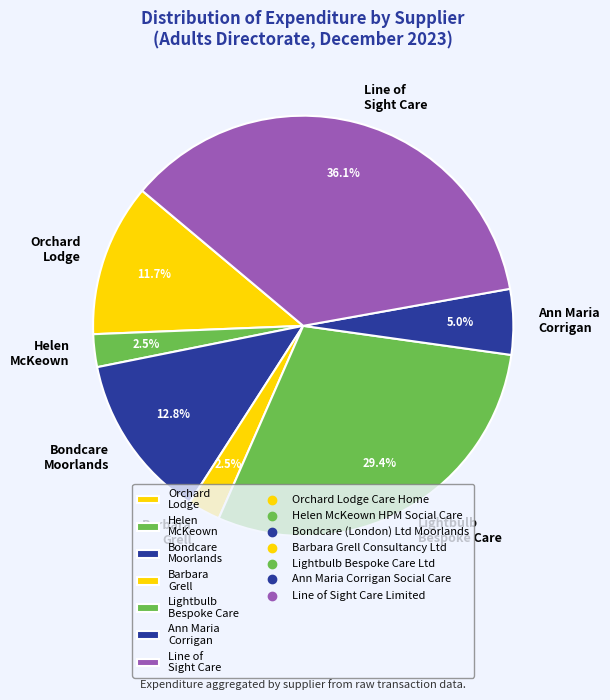

What is the ratio of the value at Ann Maria Corrigan to the value at Orchard Lodge?

0.4